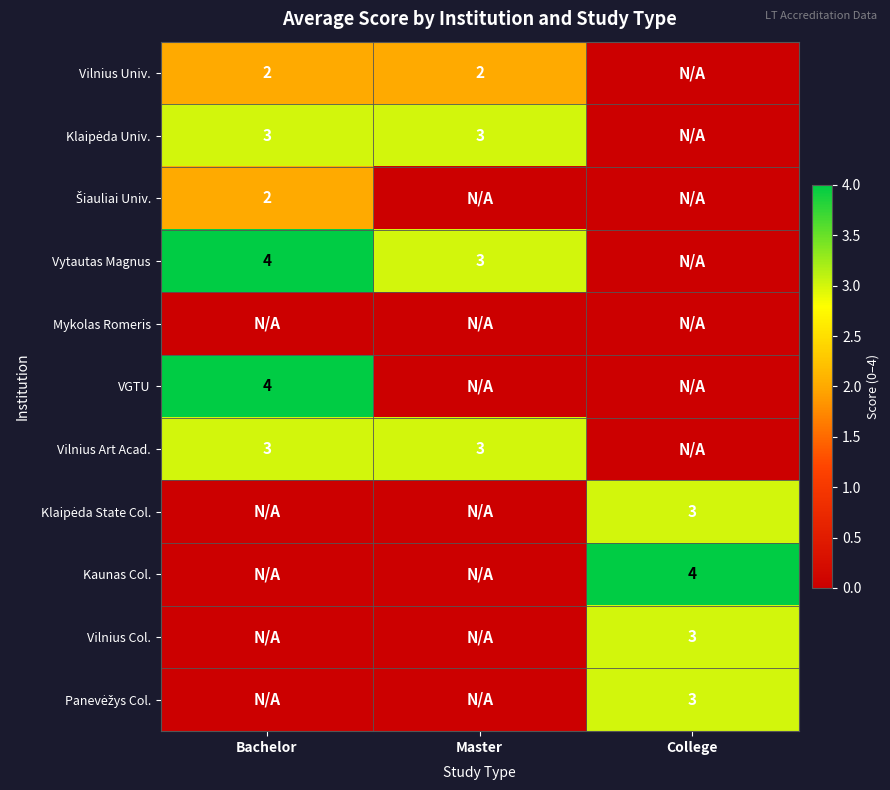

True or false: Kaunas Col. has a value of 4 at College.

True